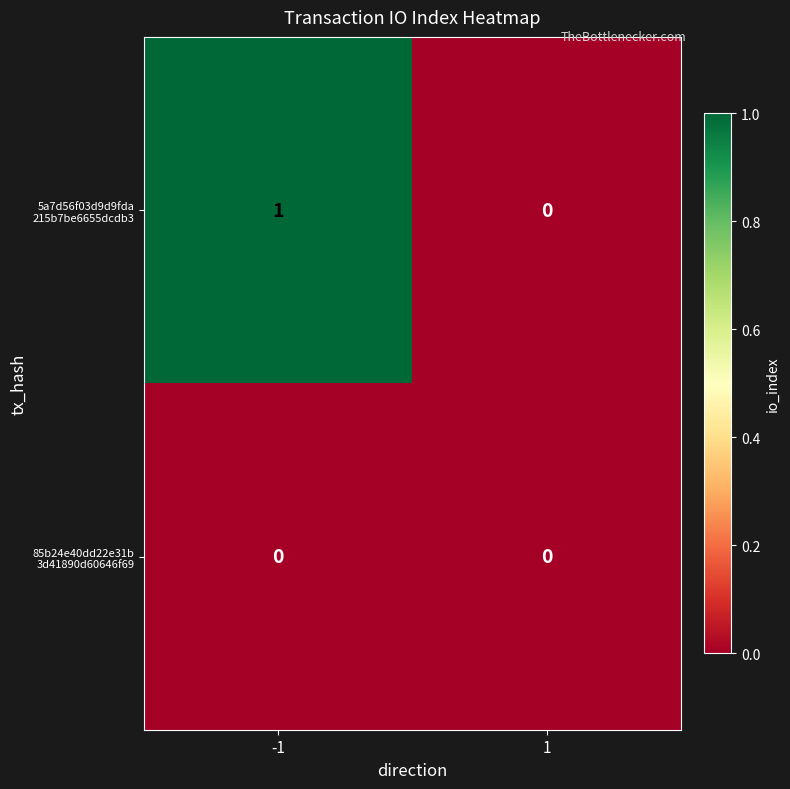

How many series are shown in this chart?

2